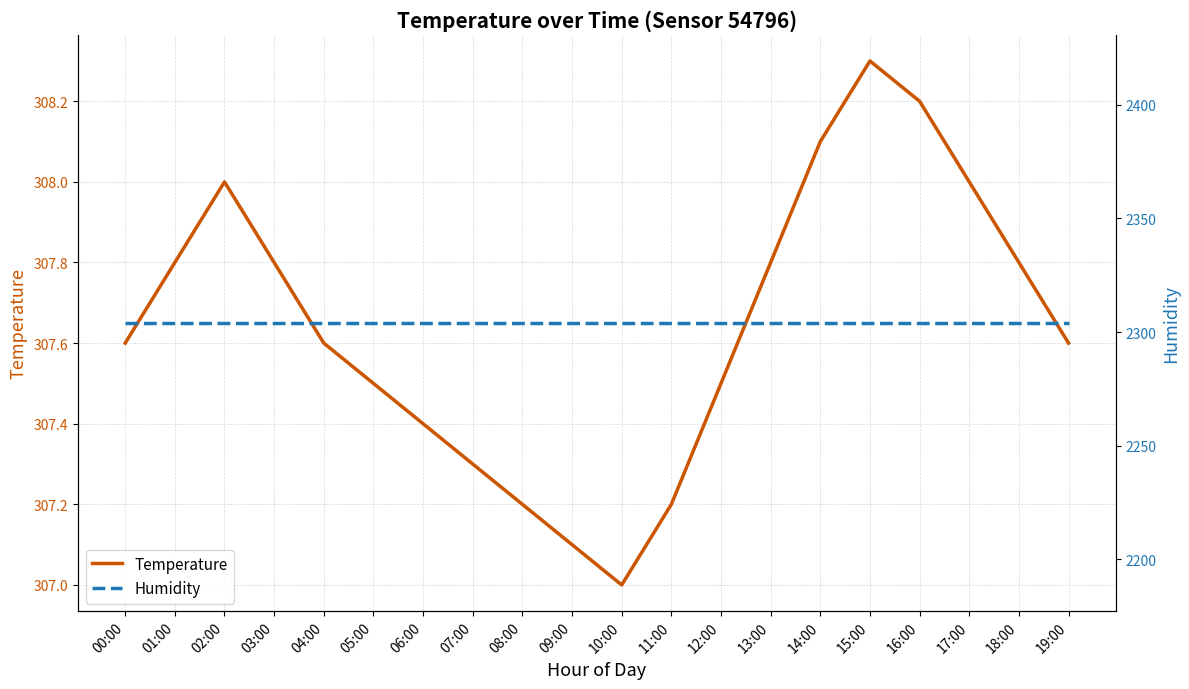

What is the label of the 8th point from the right?

12:00